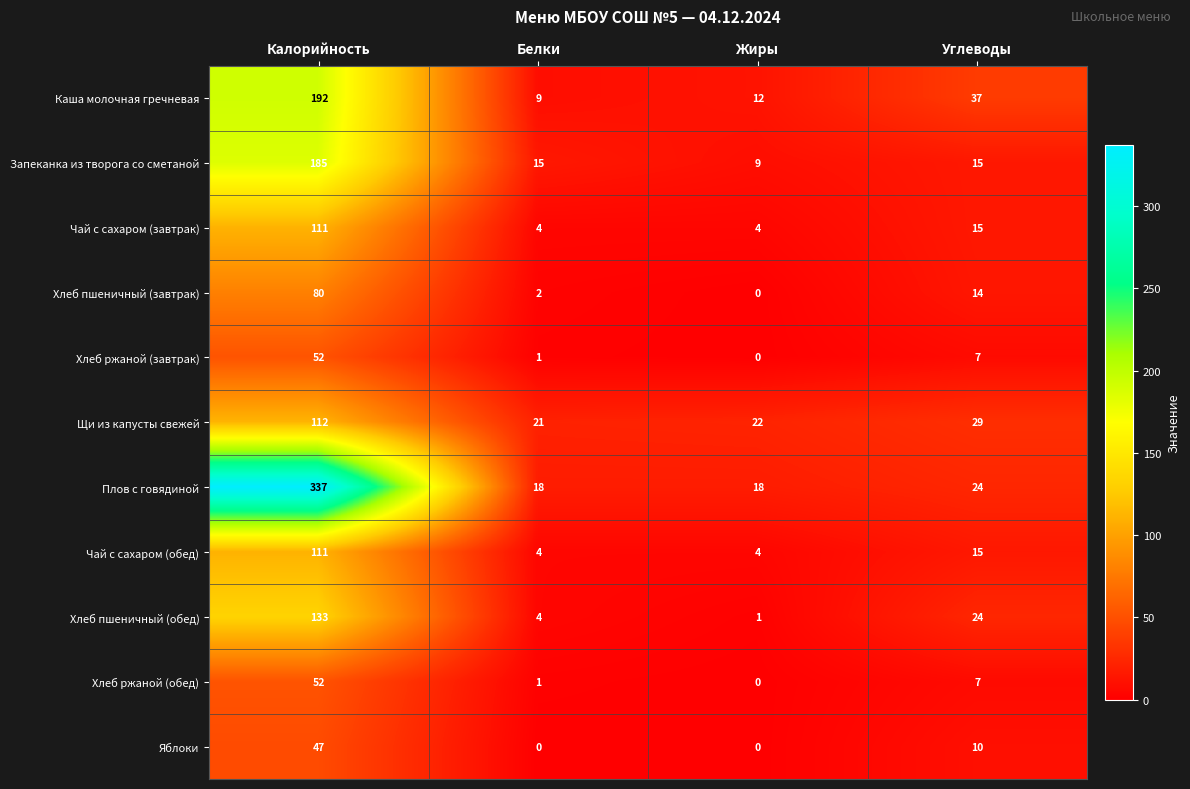

At which label does Хлеб ржаной (обед) first exceed 7?

Калорийность